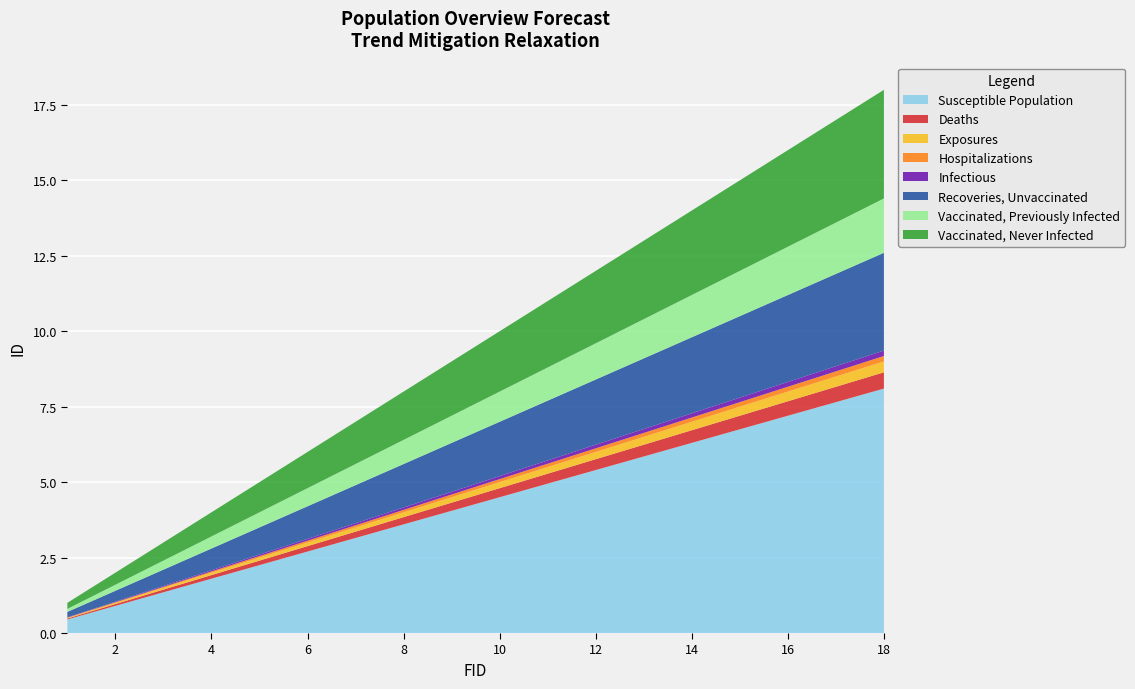

Reading left to right, what are all the values shown in this chart?

1=1	2=2	3=3	4=4	5=5	6=6	7=7	8=8	9=9	10=10	11=11	12=12	13=13	14=14	15=15	16=16	17=17	18=18